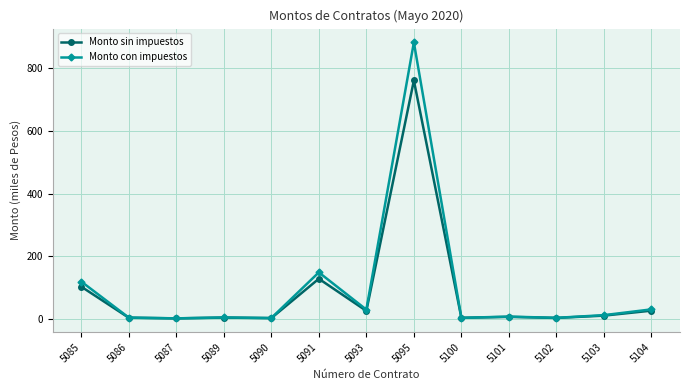

What is the average value of the Monto sin impuestos series?

82.2